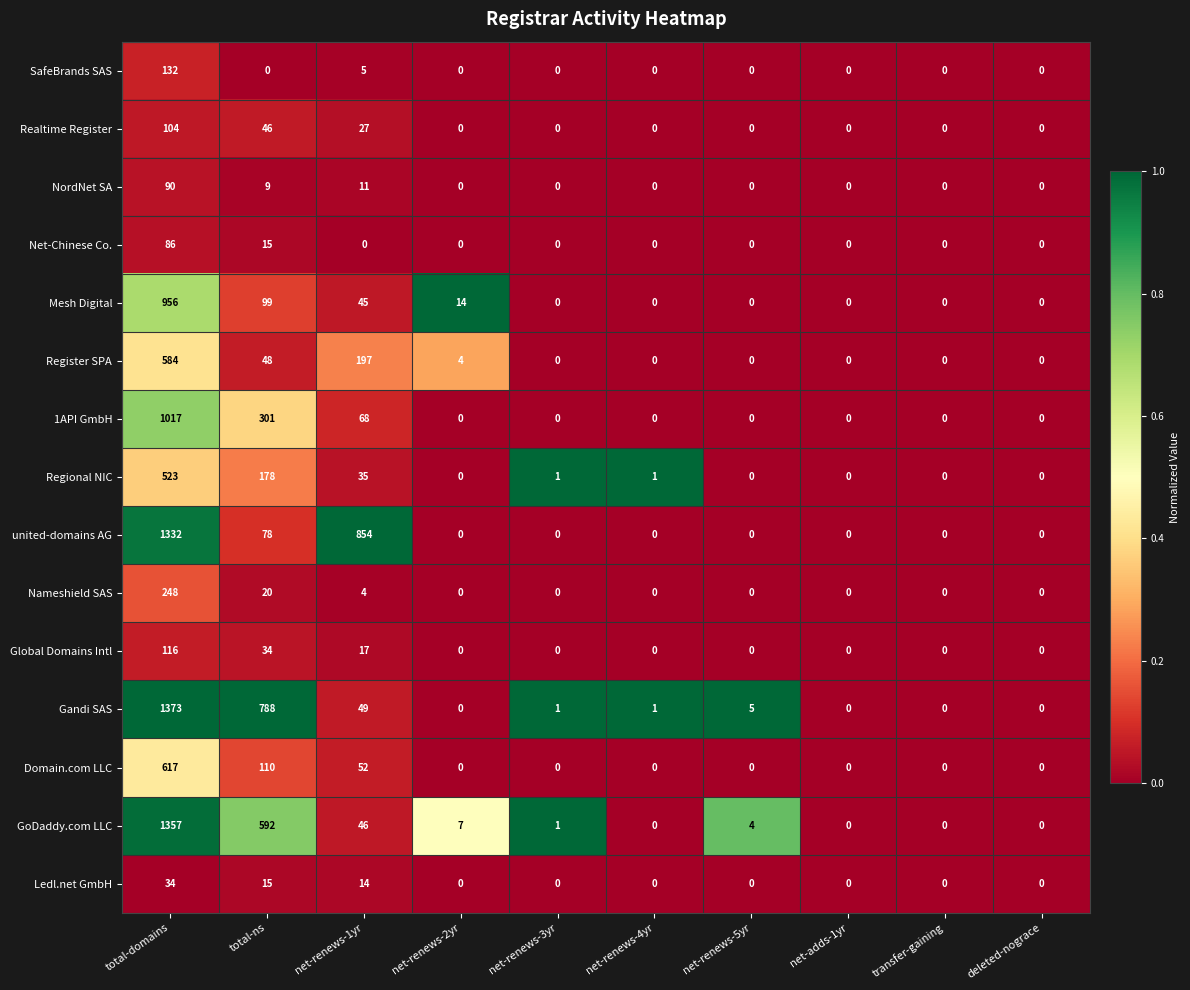

List the series in order of their peak value, highest first.

Gandi SAS, GoDaddy.com LLC, united-domains AG, 1API GmbH, Mesh Digital, Domain.com LLC, Register SPA, Regional NIC, Nameshield SAS, SafeBrands SAS, Global Domains Intl, Realtime Register, NordNet SA, Net-Chinese Co., Ledl.net GmbH